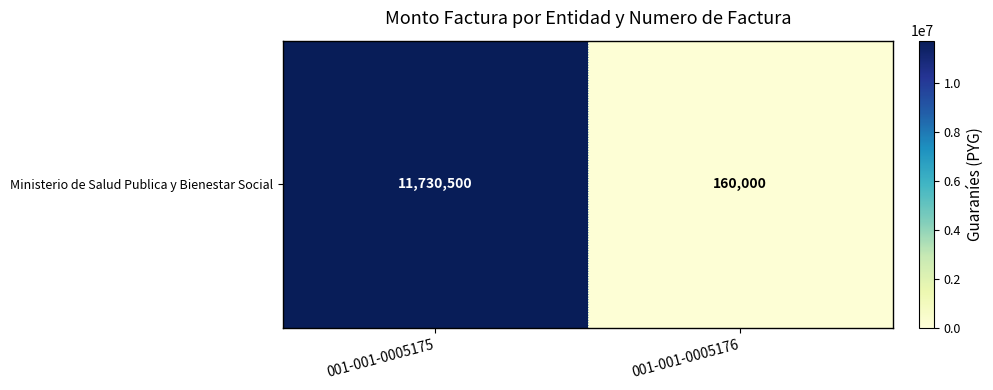

What is the approximate value at 001-001-0005176?

160000